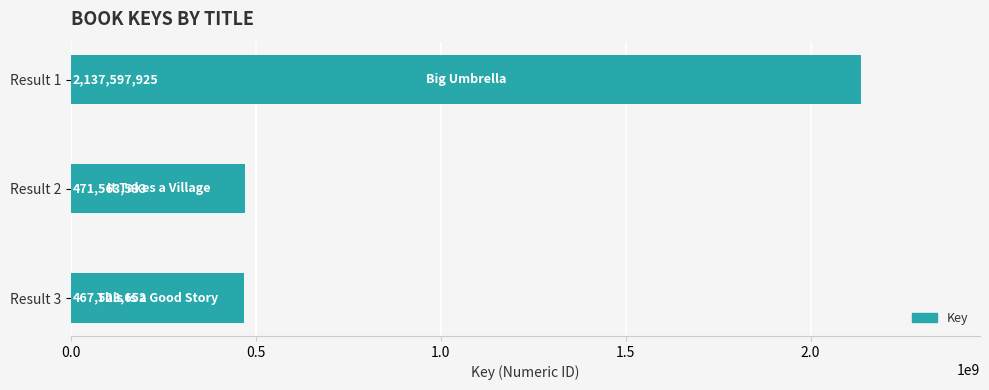

At which label is the value closest to 1302560788?

Result 2